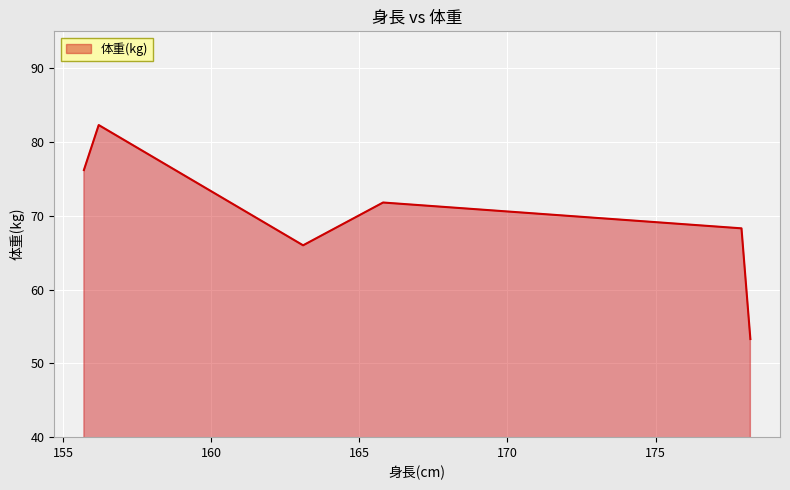

What is the minimum value shown in the chart?

53.3